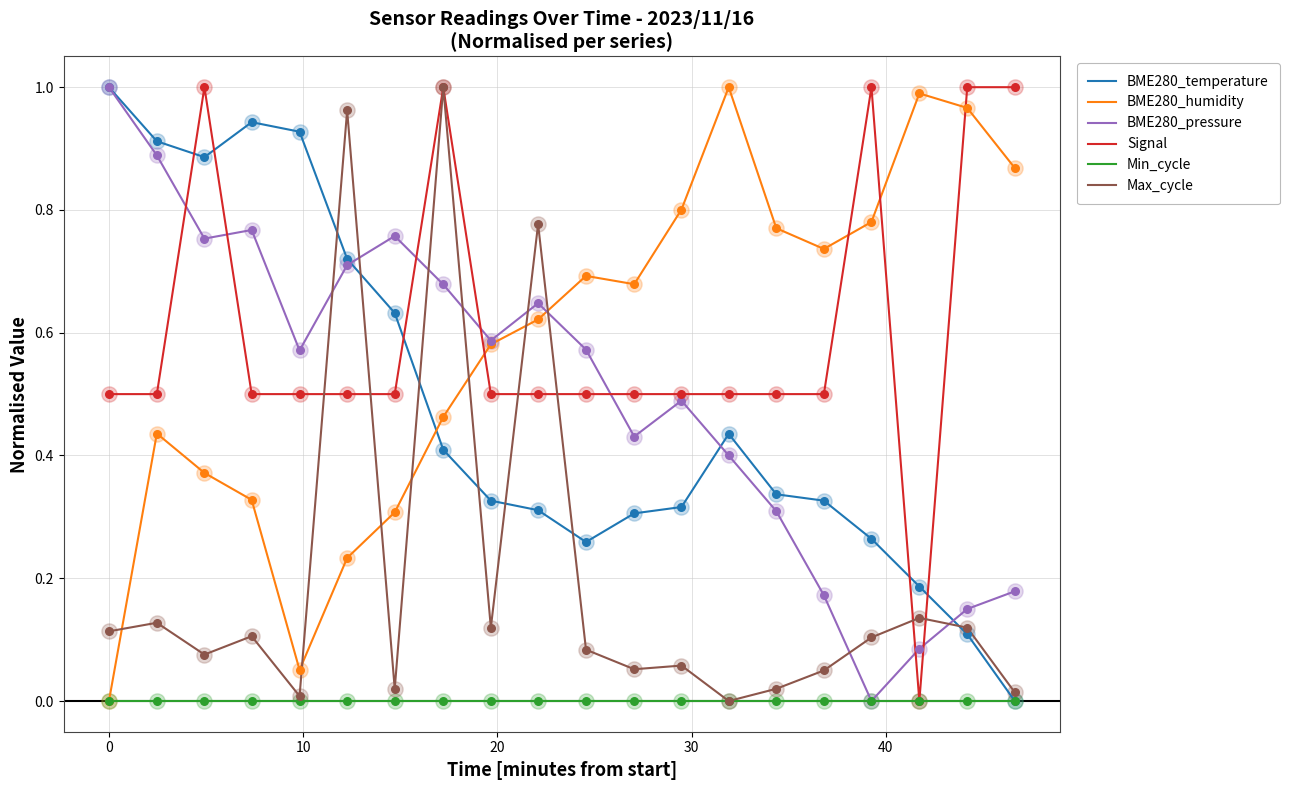

At how many categories does at least one series exceed 0?

20